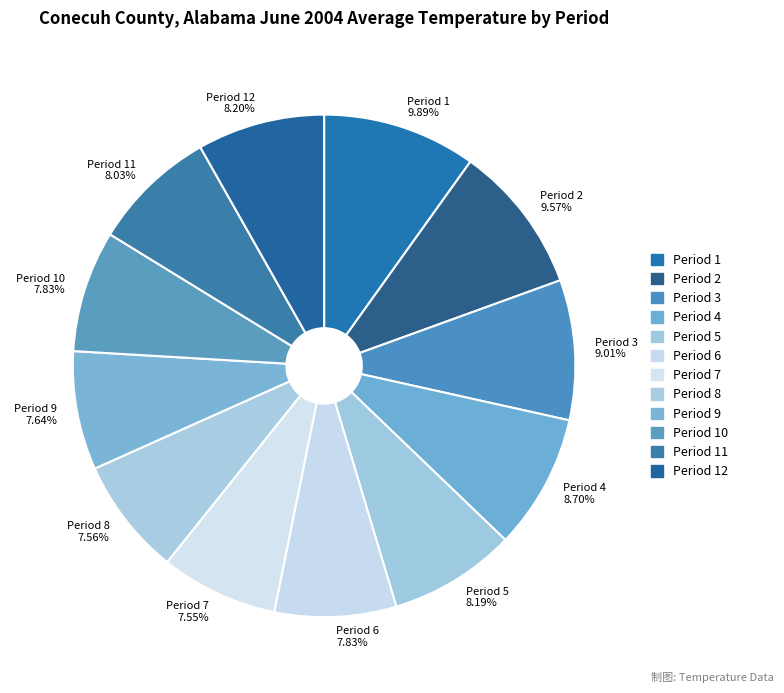

Does any single category account for the majority?

No